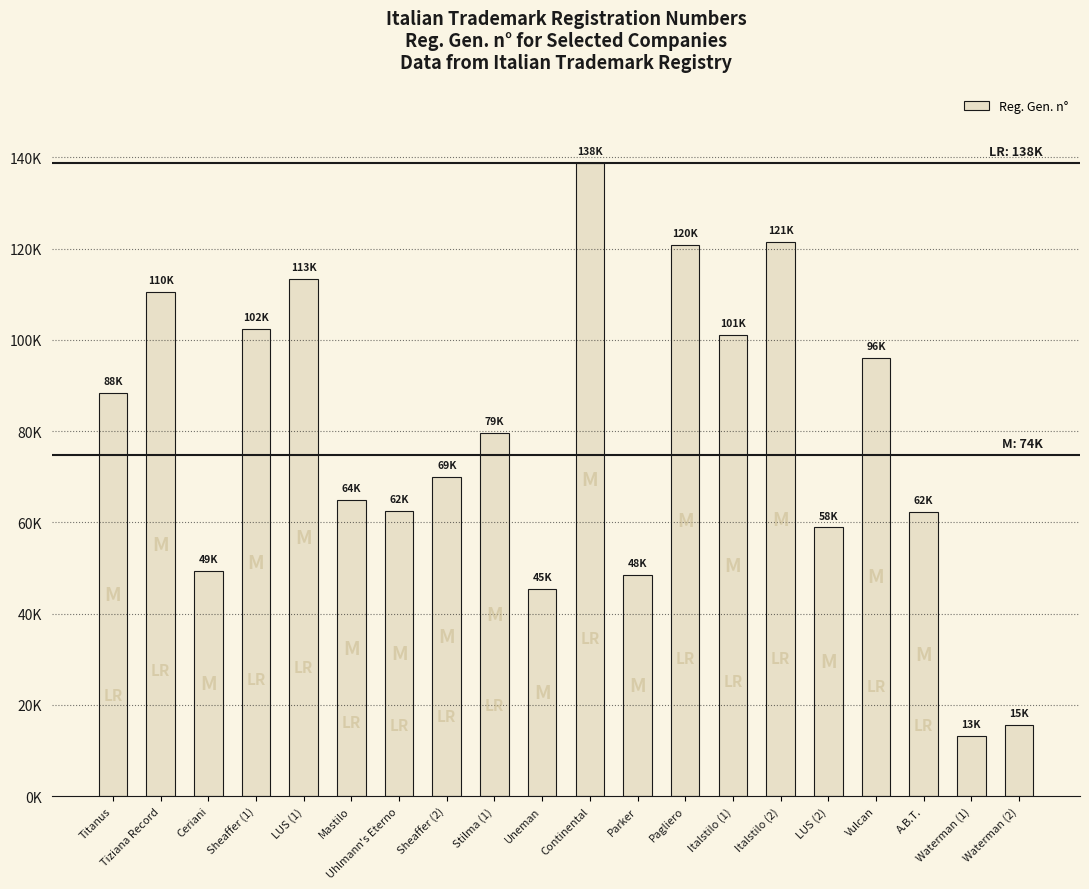

What is the approximate value at Stilma (1), to the nearest 10?

79640